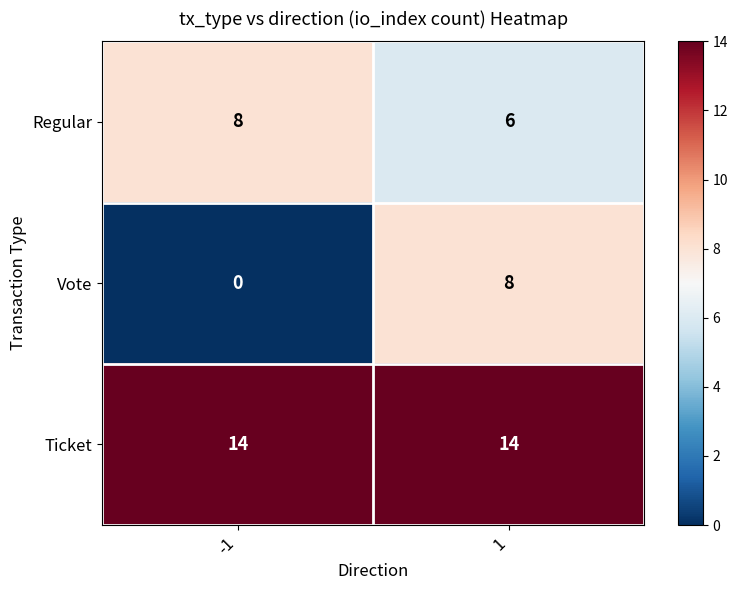

What is the difference between the highest and lowest values at 1?

8